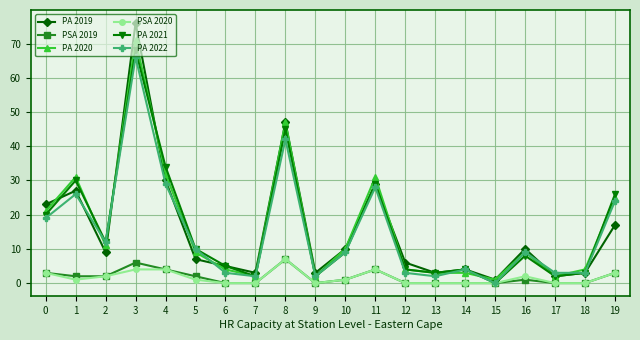

Is the value of PA 2020 at 1 greater than the value of PSA 2019 at 4?

Yes